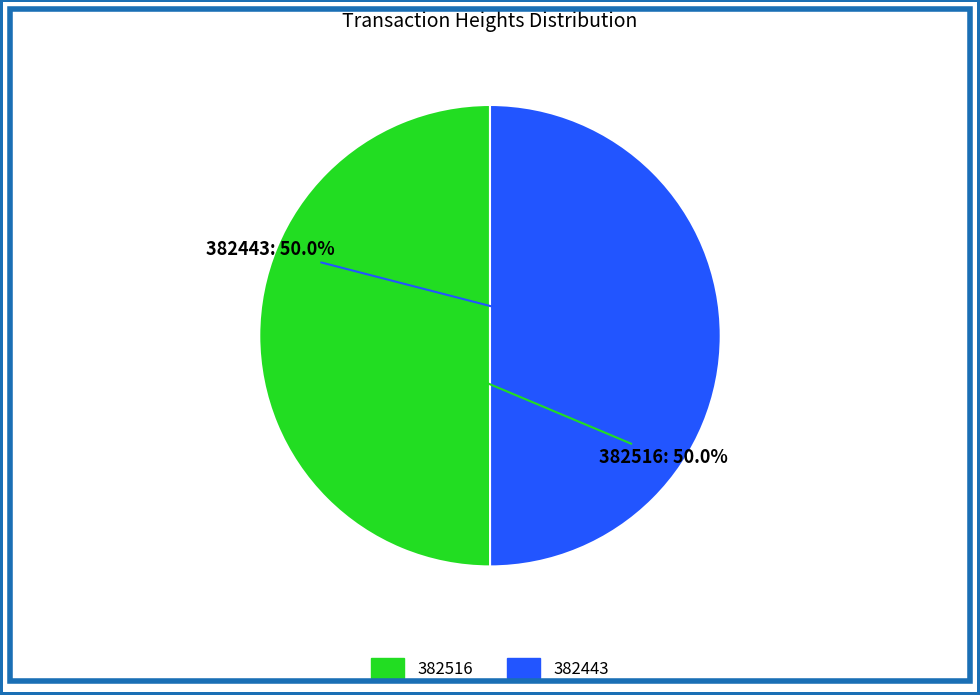

What is the ratio of the value at 382443 to the value at 382516?

1.0